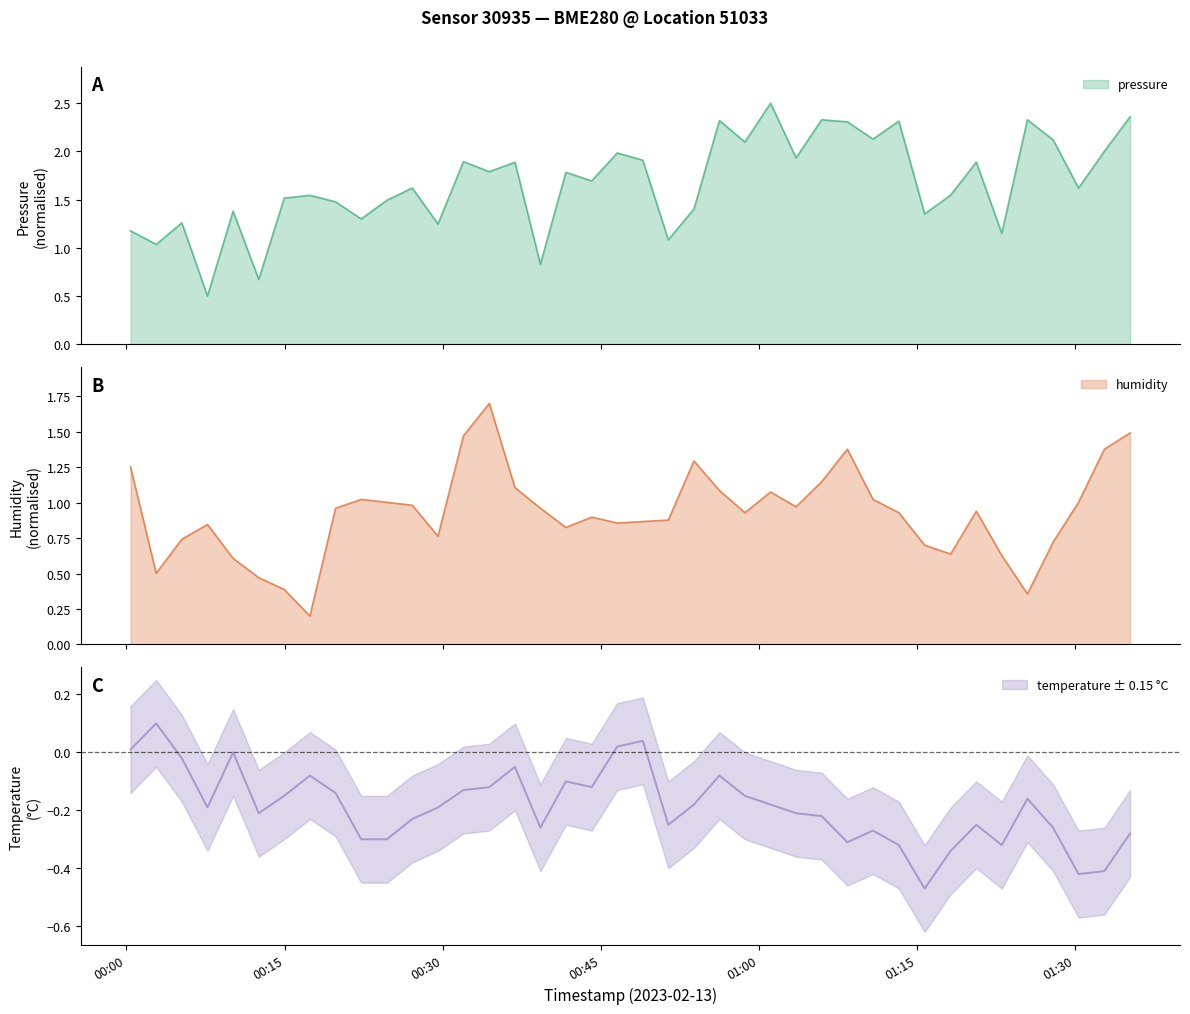

What is the minimum value for pressure?

0.5